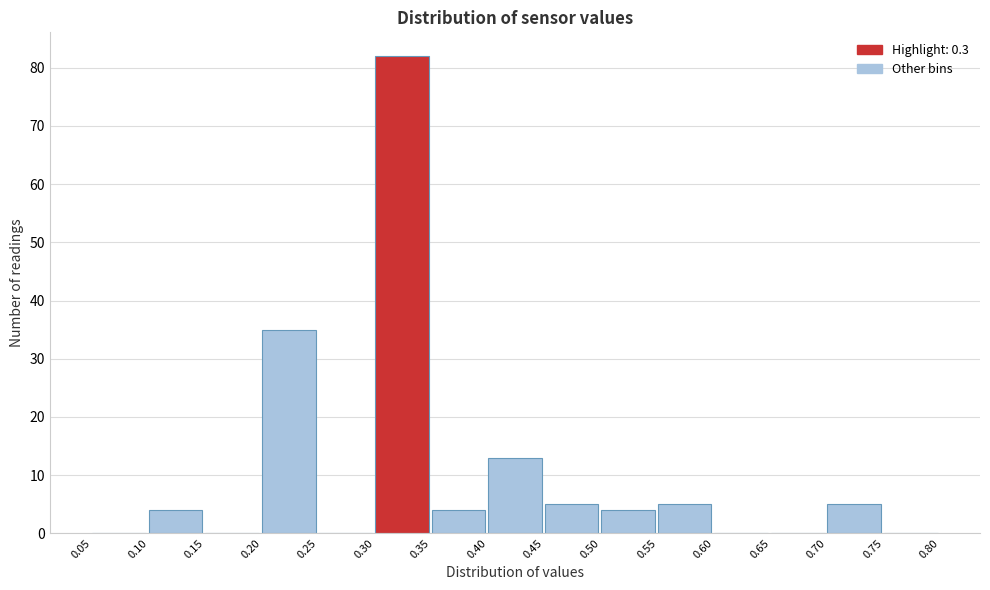

Over which range of the x-axis is the bar tallest?

0.30 to 0.35